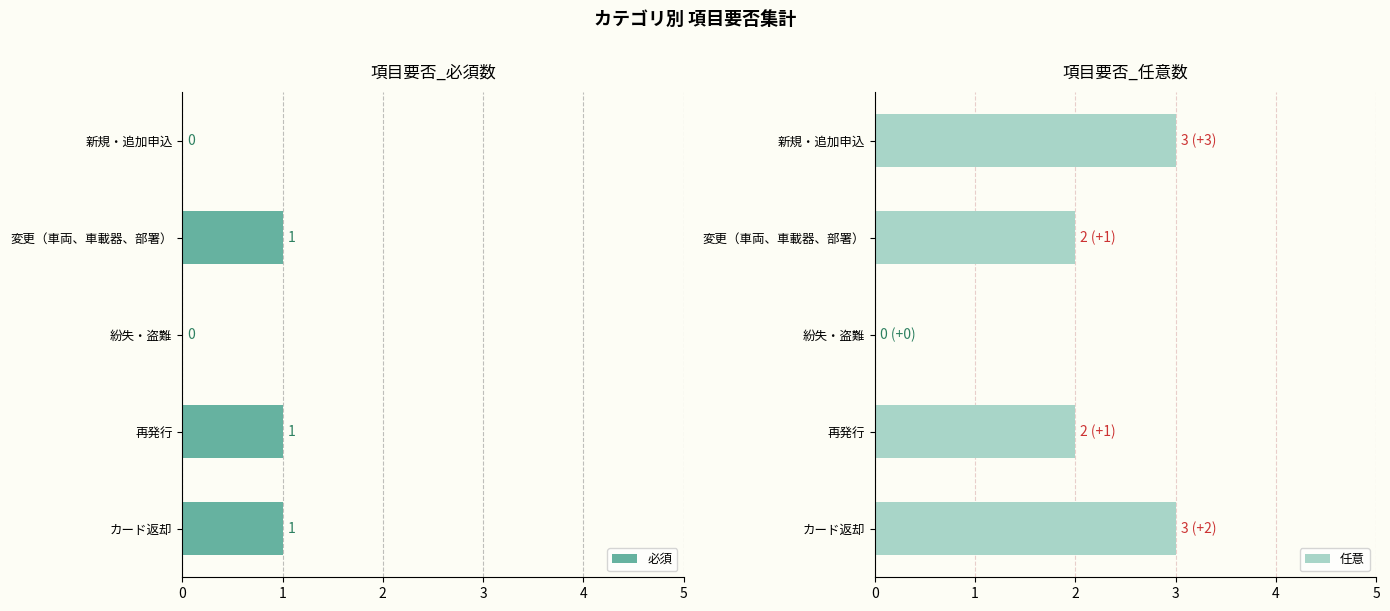

The value of 必須 at 新規・追加申込 is 0. True or false?

True